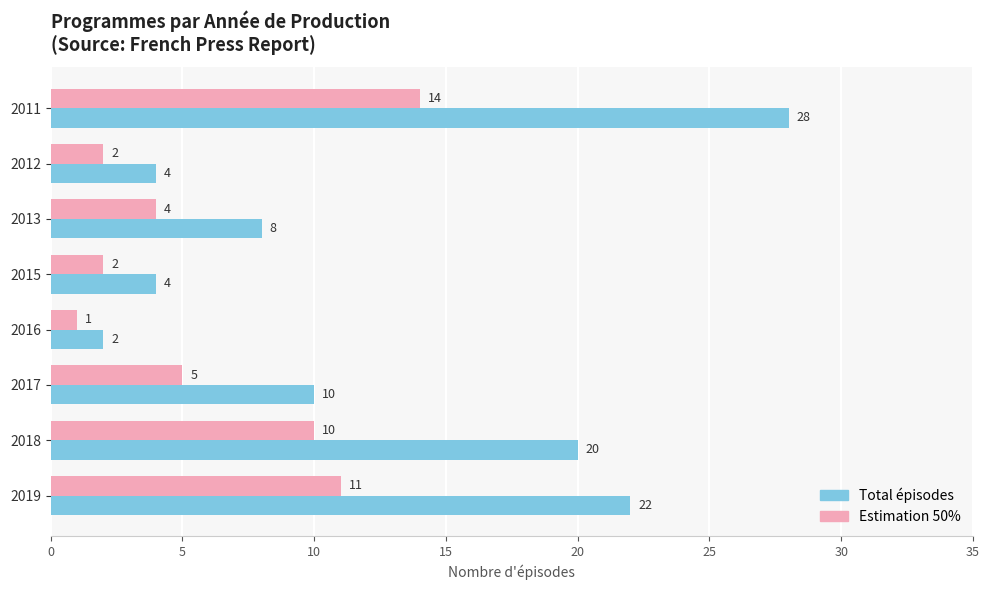

Which category has the lowest value across all series?

2016